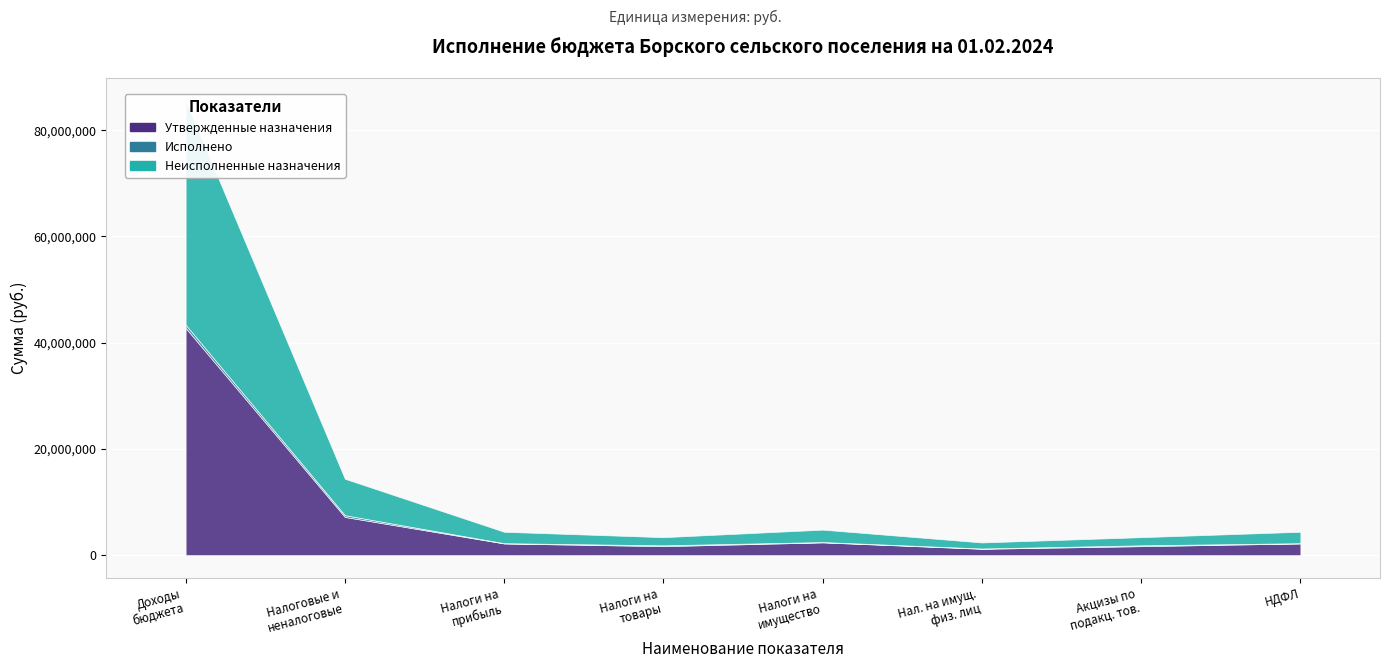

True or false: Неисполненные назначения and Исполнено cross at least once.

False